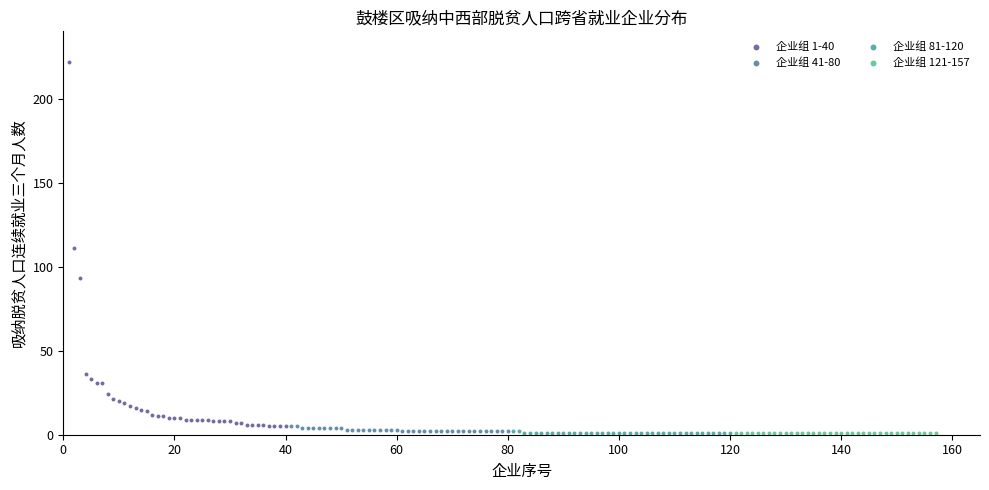

Which series contains the highest Y value?

企业组 1-40